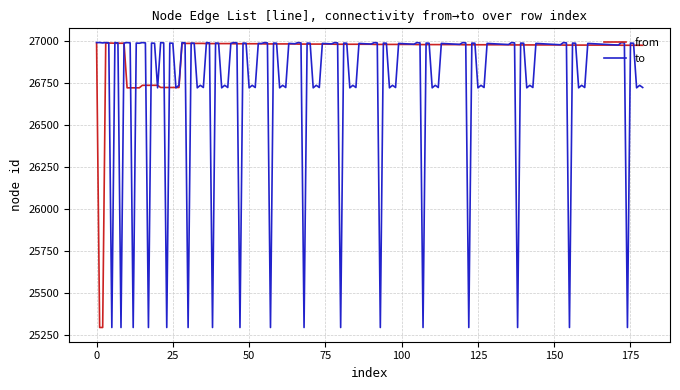

What is the minimum value for from?

25292